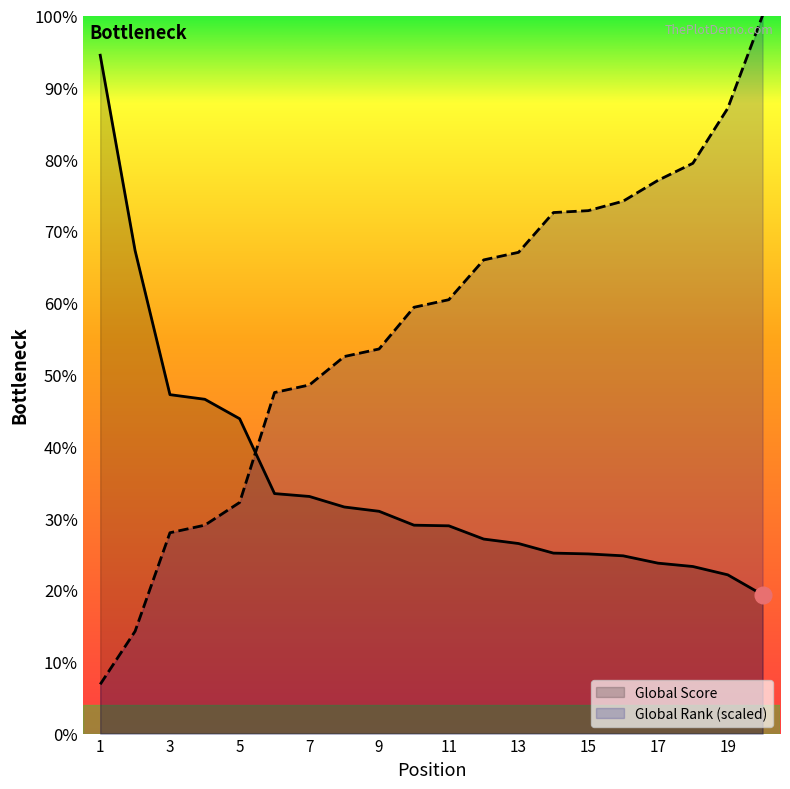

The Global Rank series shows 1890.3 at 15. True or false?

False